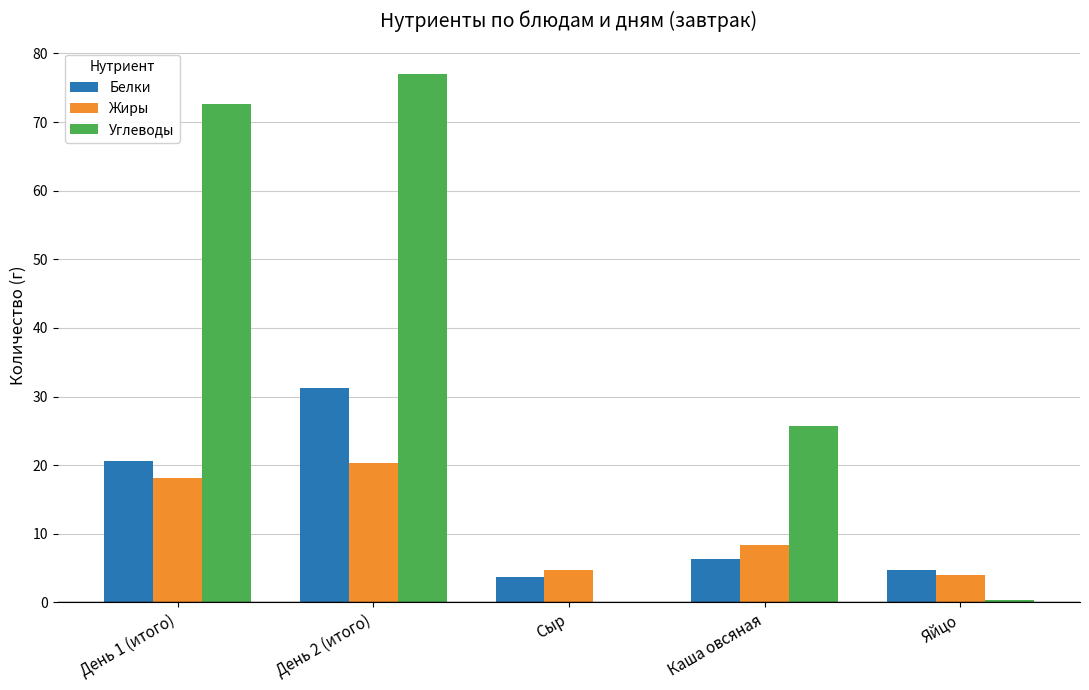

At which category is the sum across all series the highest?

День 2 (итого)